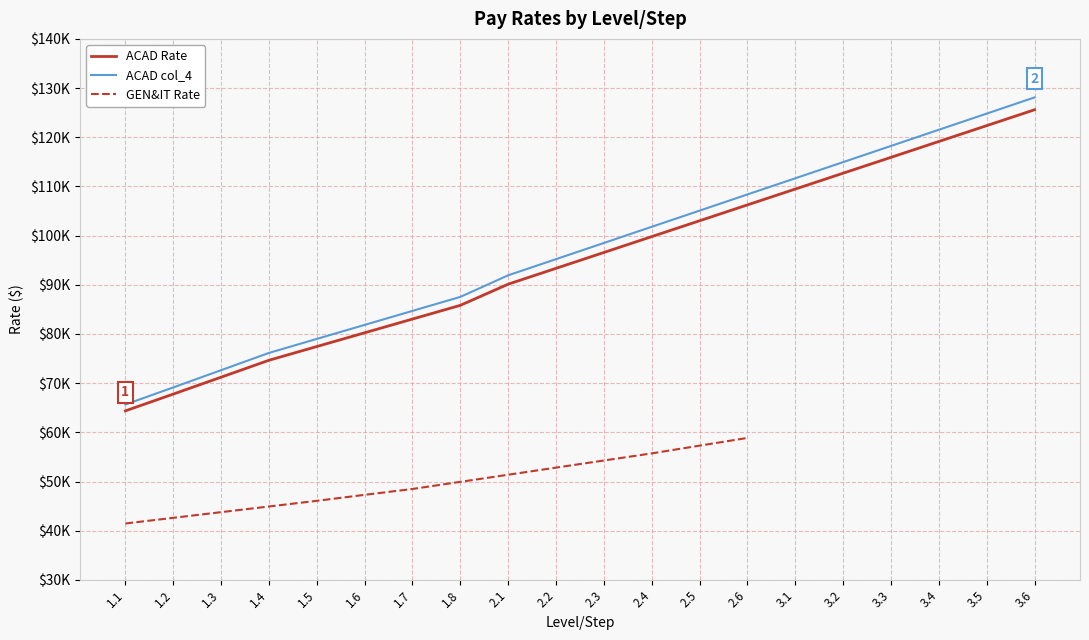

What is the label of the 14th point from the left?

2.6